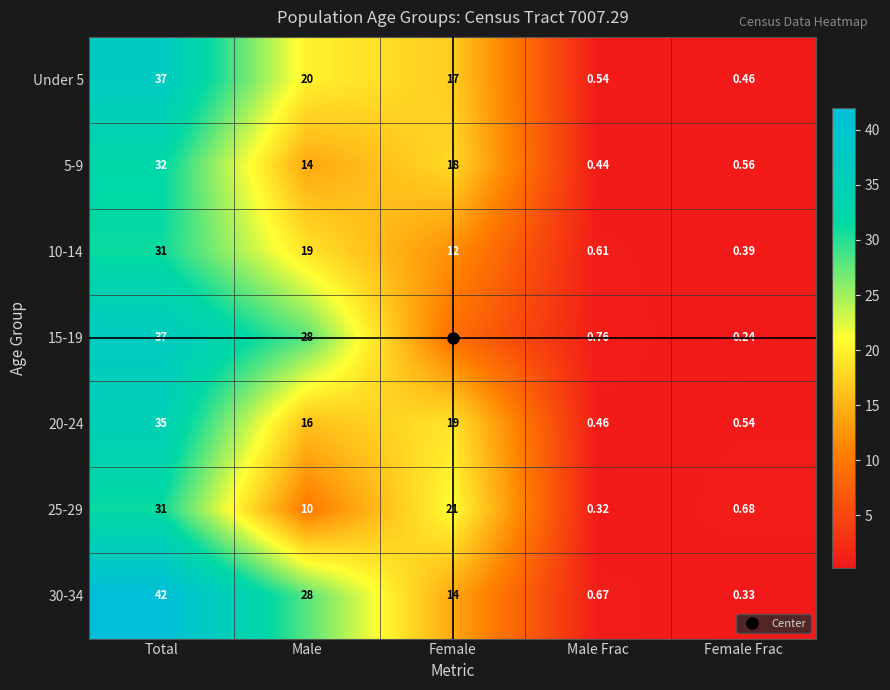

At how many categories does at least one series exceed 27?

2